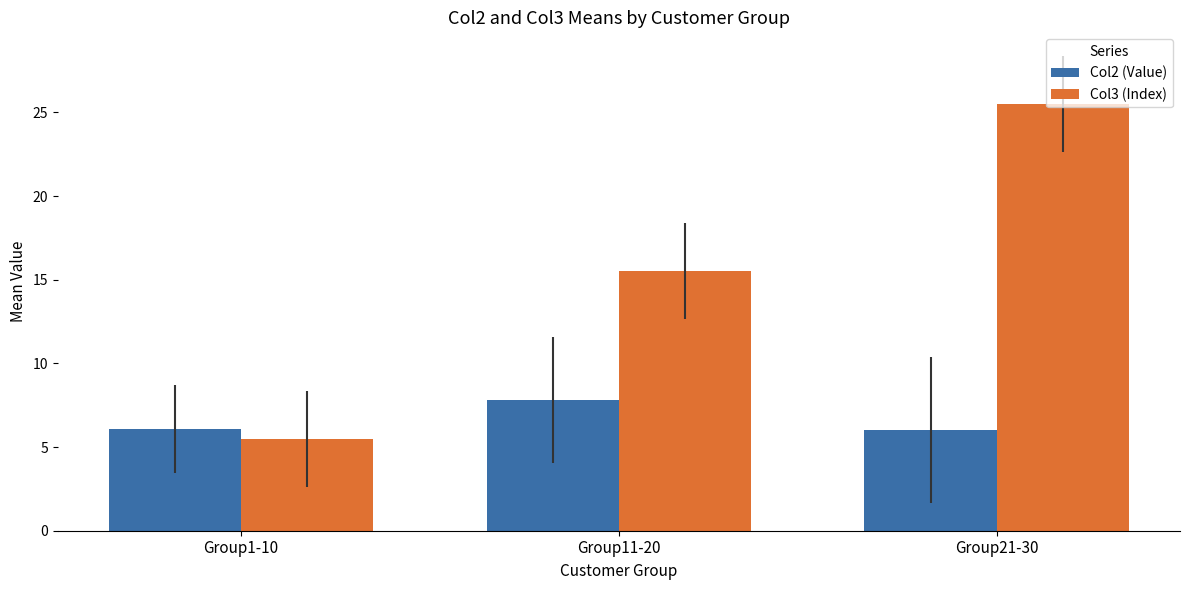

At which label does Col3 (Index) first exceed 15?

Group11-20